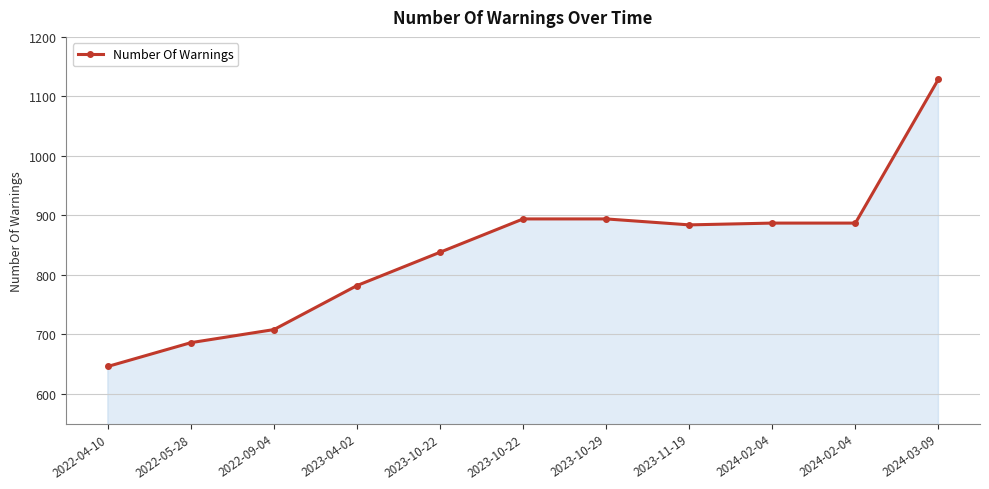

Count the number of categories in the chart.

11